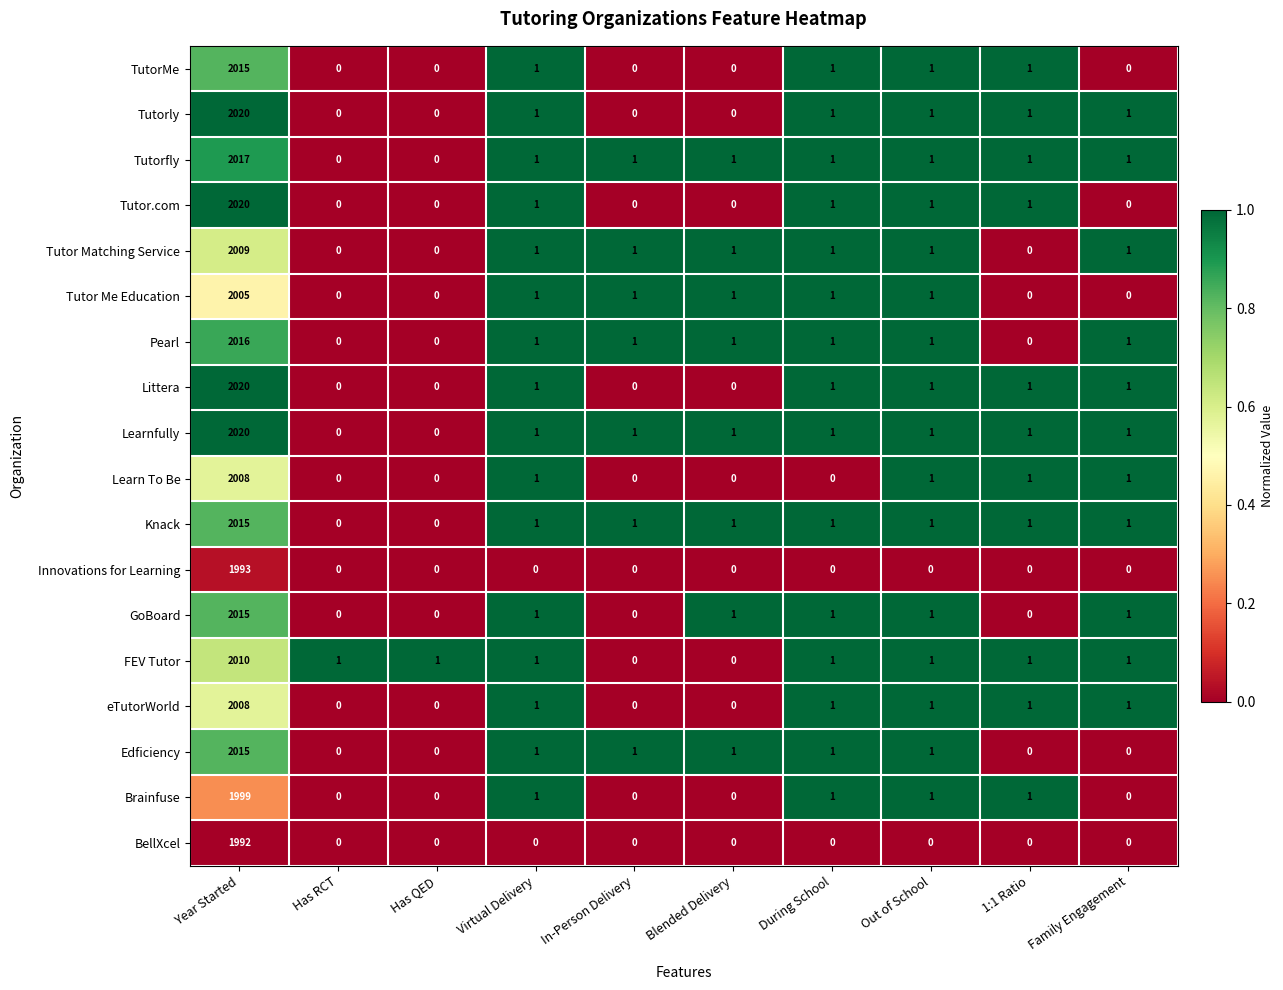

How many values in the Edficiency series are below 1?

4